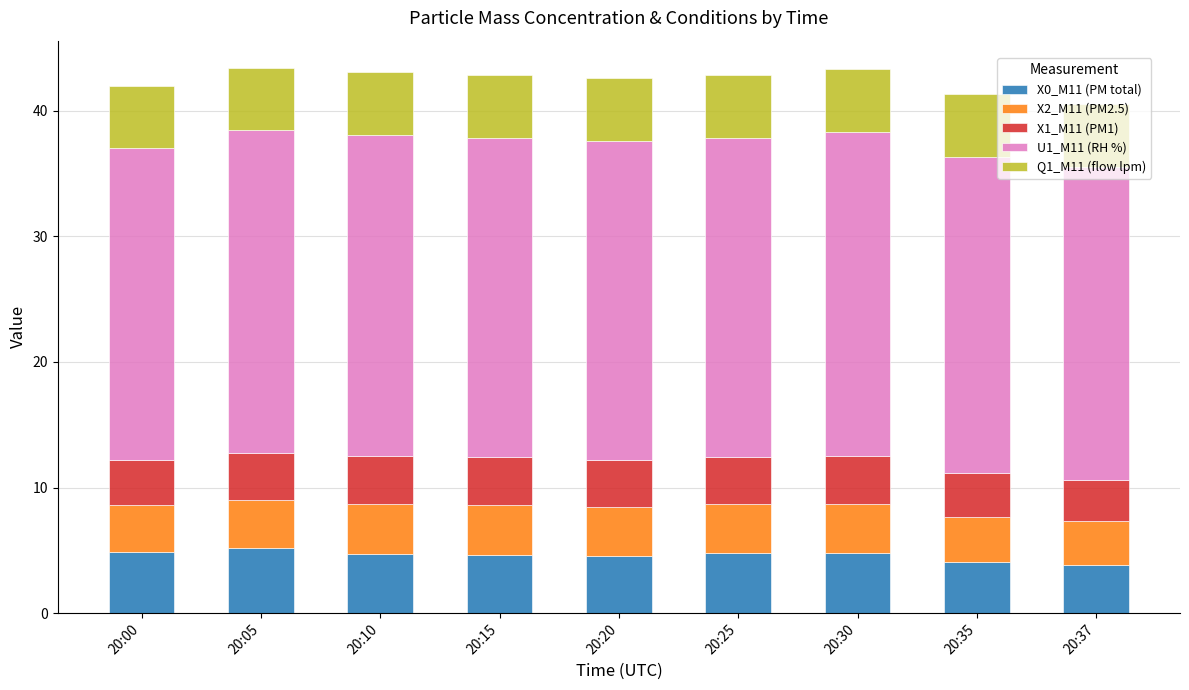

The value of X0_M11 (PM total) at 20:30 is 4.8. True or false?

True